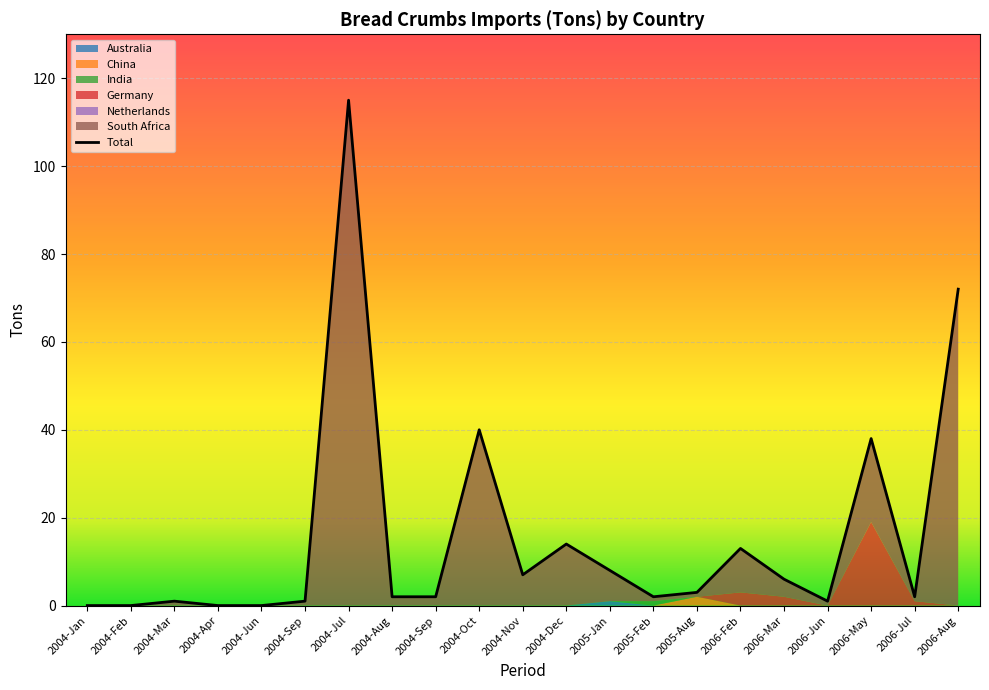

What is the label of the 3rd point from the left?

2004-Mar